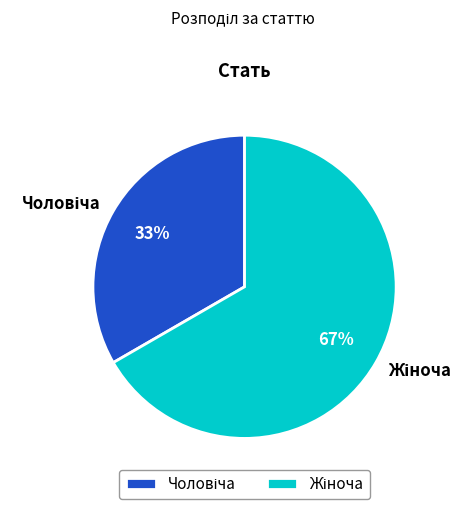

Does any single category account for the majority?

Yes